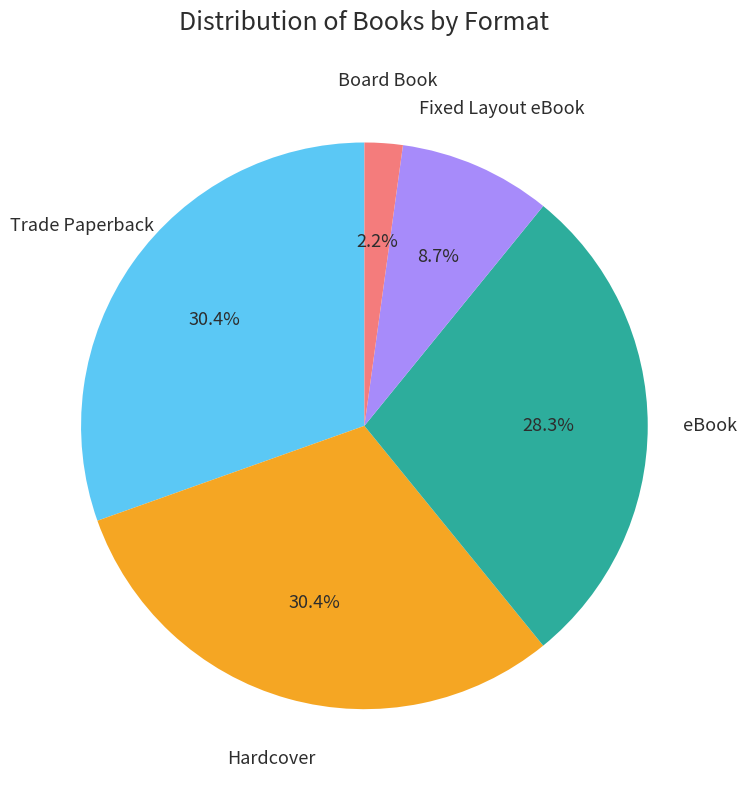

Does any single category account for the majority?

No